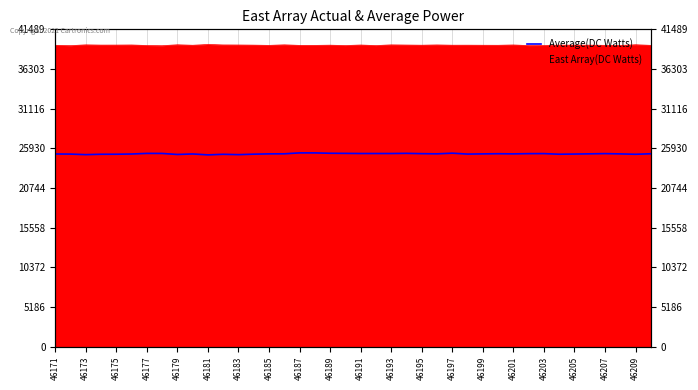

At which category does the data reach its first local peak?

46177